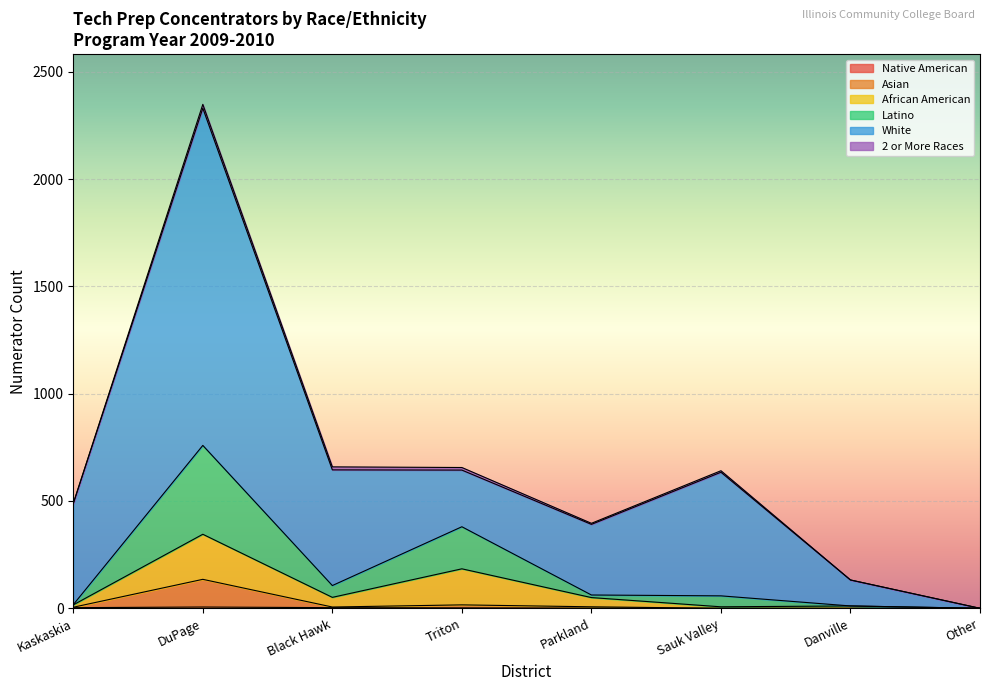

Which category has the lowest value in the Asian series?

Sauk Valley